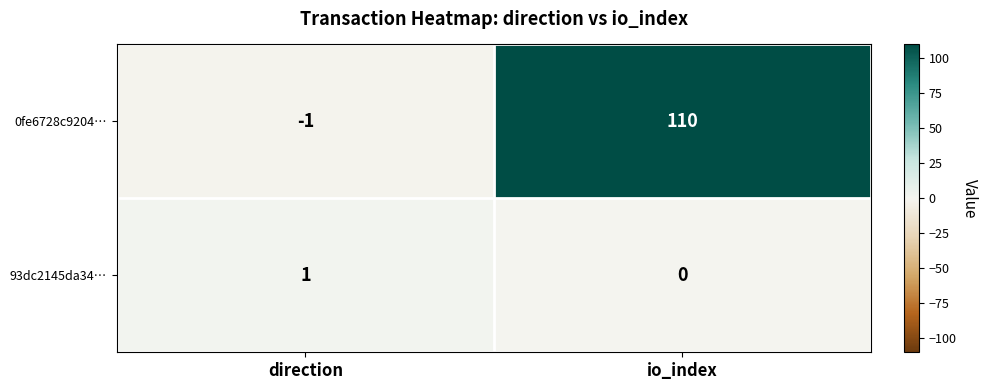

What is the difference between the 0fe6728c9204… values at io_index and direction?

111